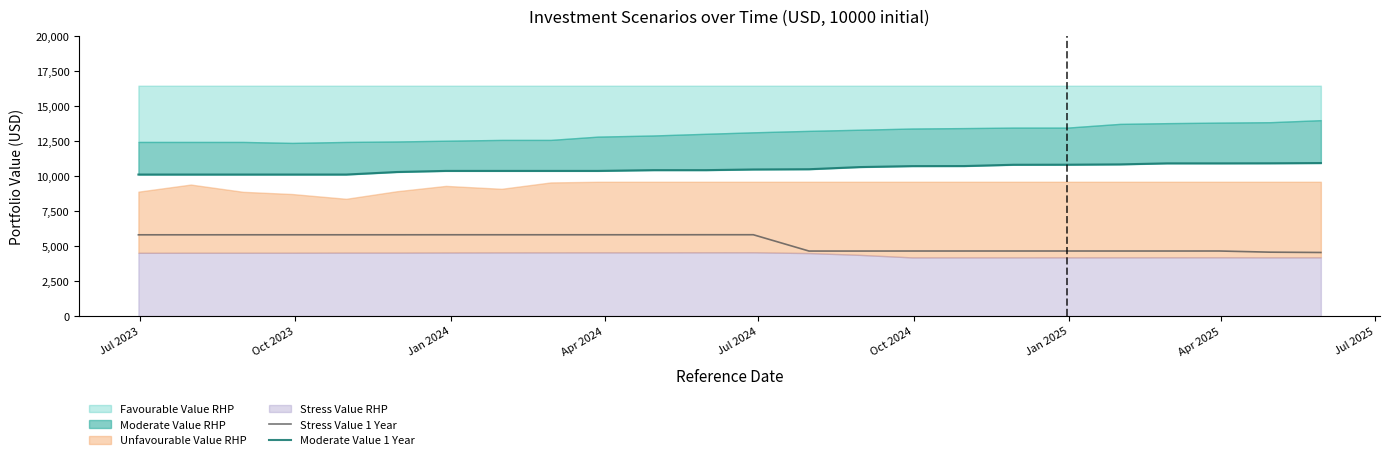

What is the lowest value of the Stress Value 1 Year series?

4549.1